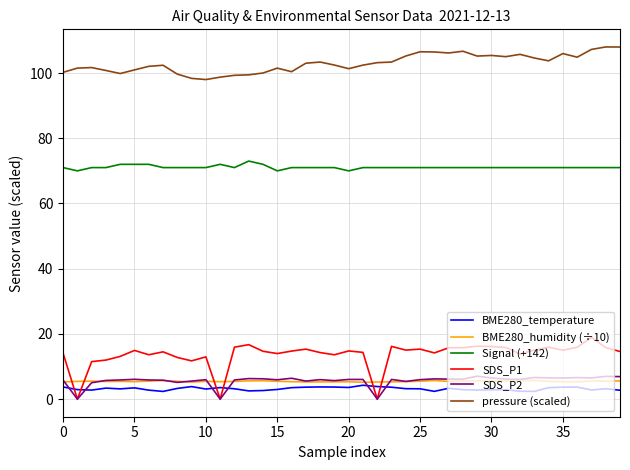

True or false: Signal (+142) and pressure (scaled) intersect in this chart.

False